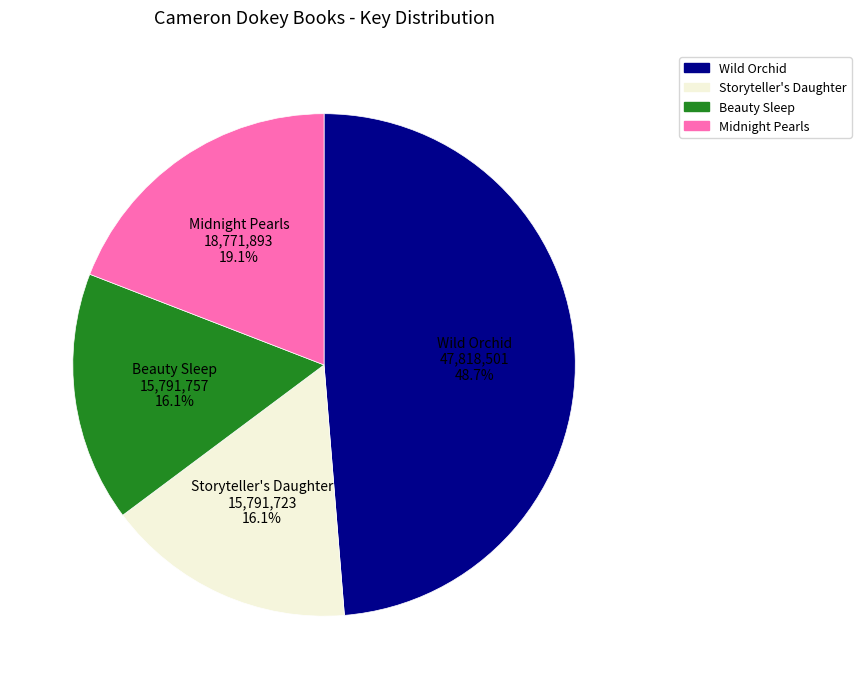

To the nearest percent, what is the average slice percentage?

25%